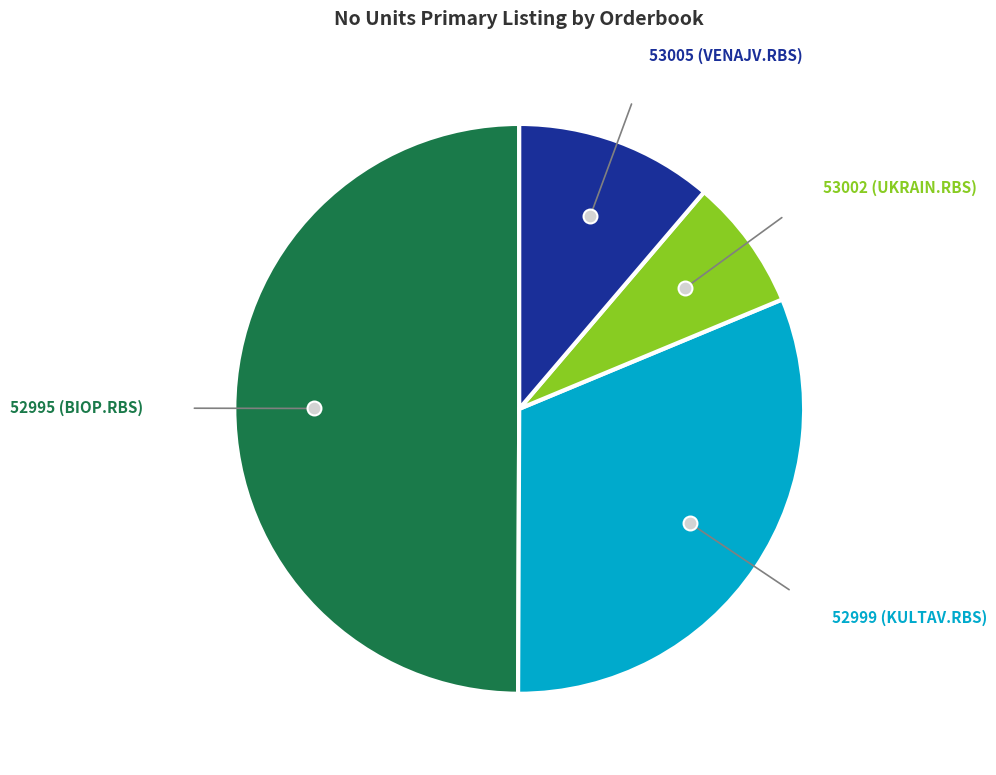

True or false: 53002 (UKRAIN.RBS) accounts for 7% of the total.

True